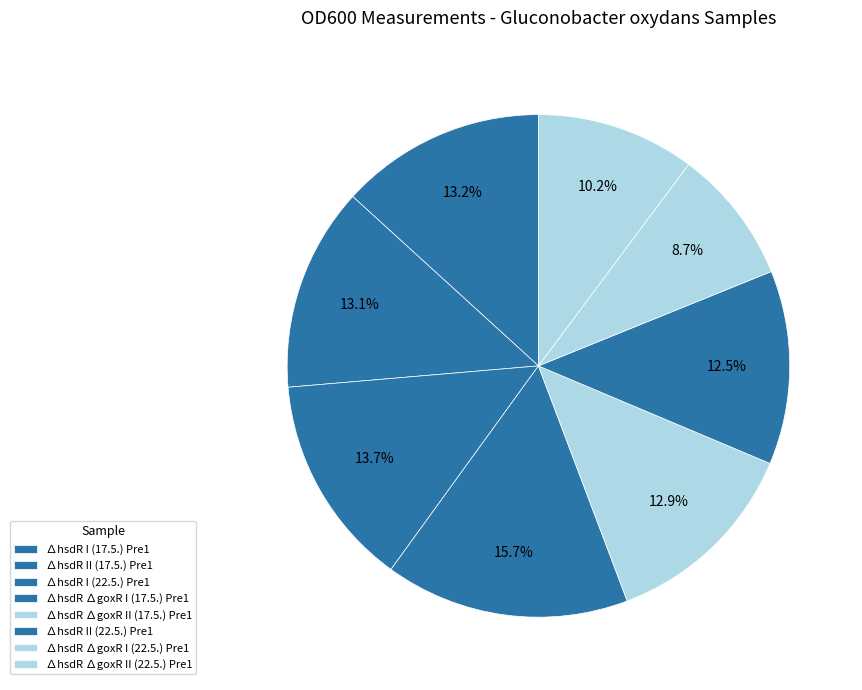

To the nearest percent, what percentage of the pie is ∆hsdR II (17.5.) Pre1?

13%